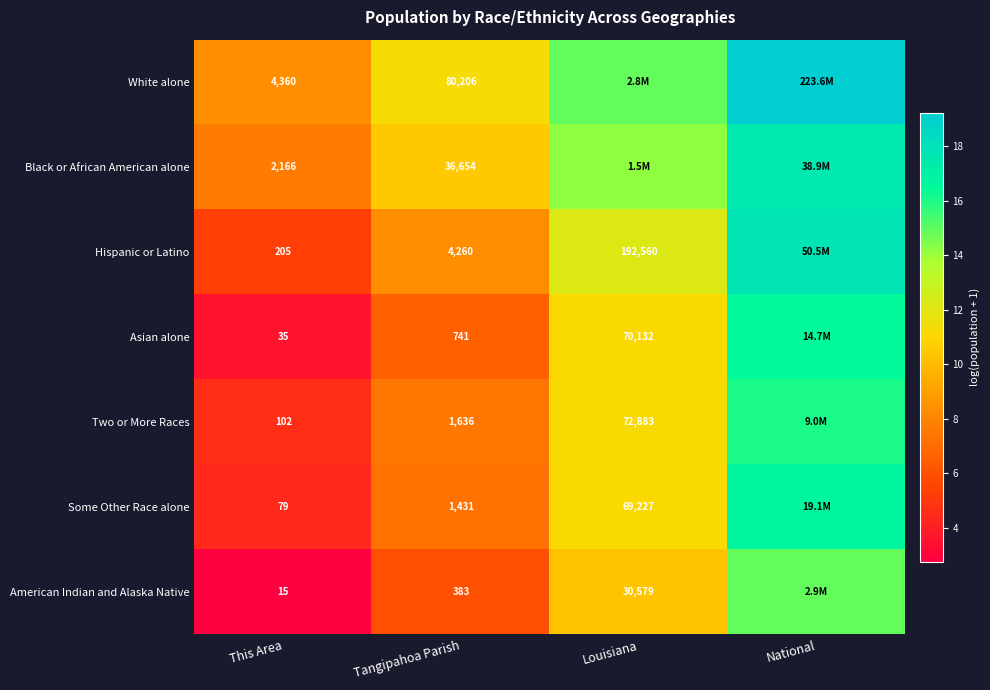

What is the spread (max minus min) of values at This Area?

4345.0